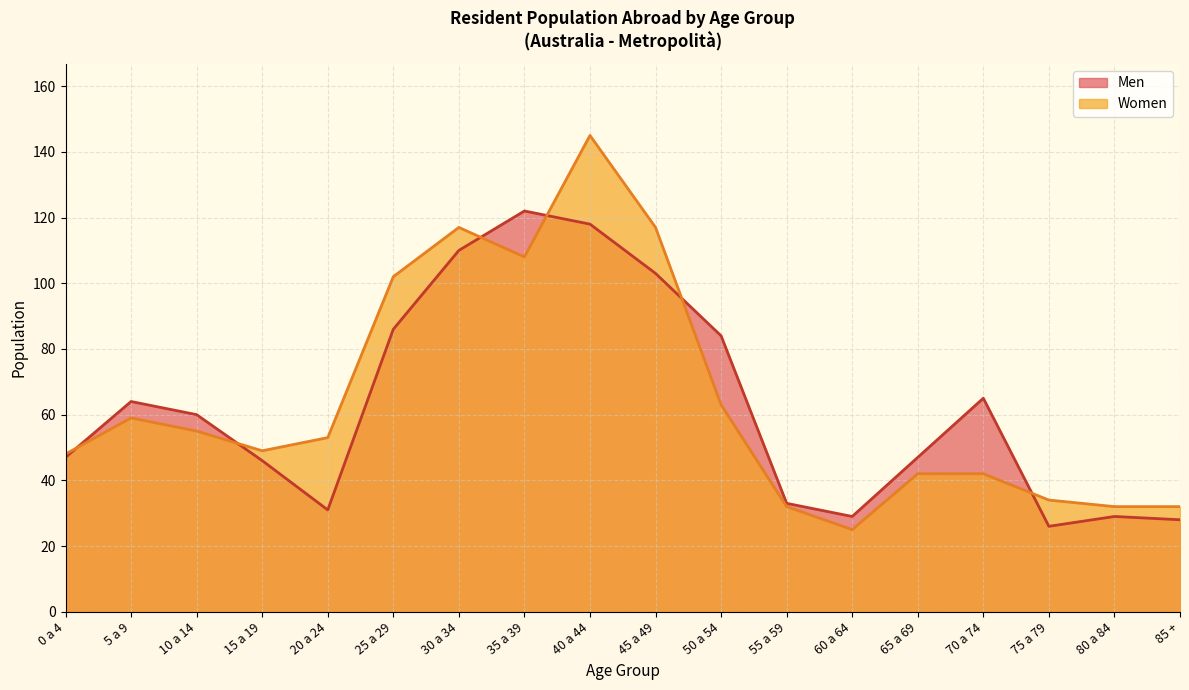

At which category is the sum across all series the highest?

40 a 44